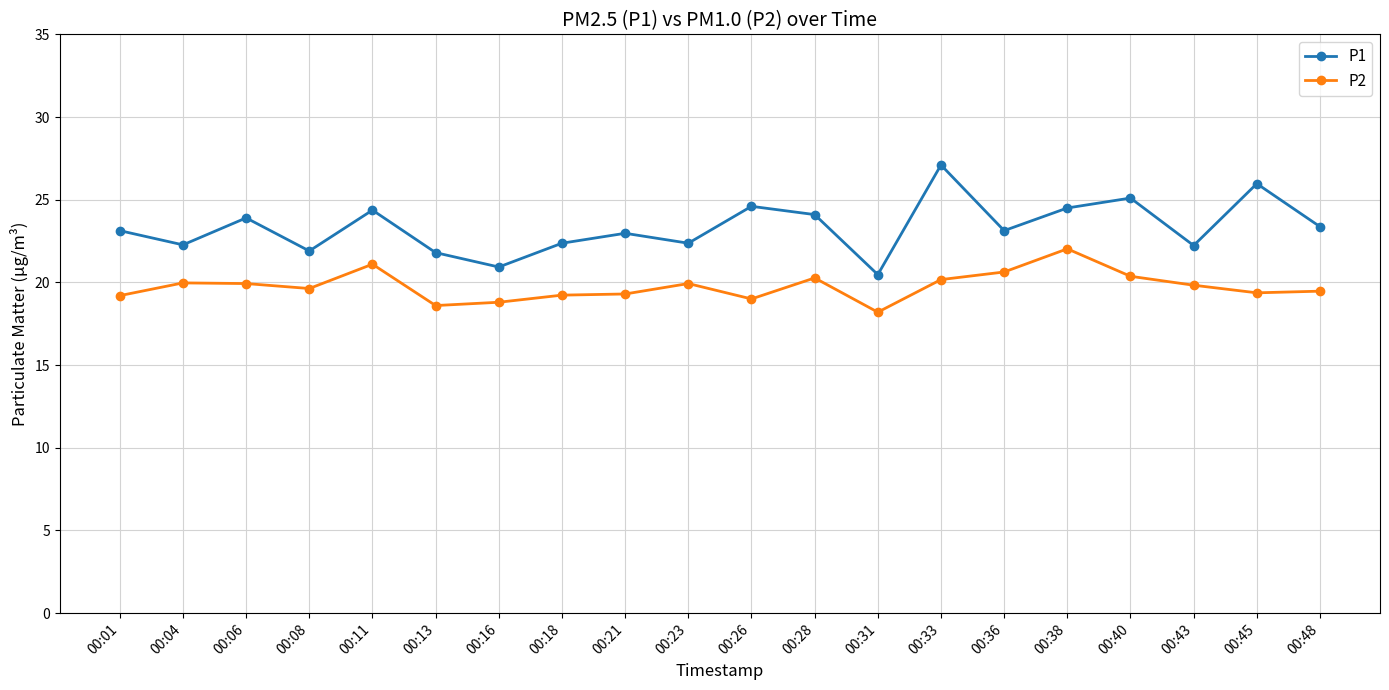

At which category does P1 reach its first local valley?

00:04